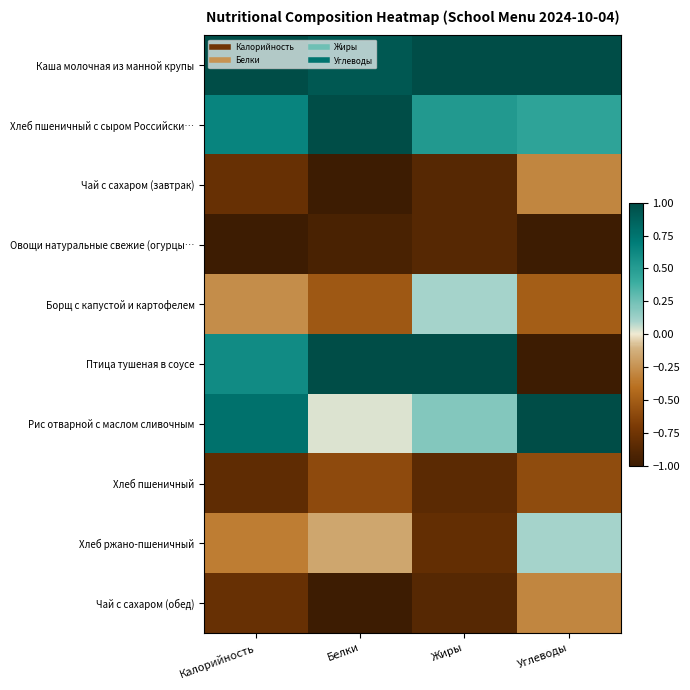

Reading left to right, extract all data points from this chart.

Каша молочная из манной крупы: Калорийность=1.0	Белки=0.9	Жиры=1.0	Углеводы=1.0
Хлеб пшеничный с сыром Российски…: Калорийность=0.6	Белки=1.0	Жиры=0.5	Углеводы=0.5
Чай с сахаром (завтрак): Калорийность=-0.8	Белки=-1.0	Жиры=-0.9	Углеводы=-0.3
Овощи натуральные свежие (огурцы…: Калорийность=-1.0	Белки=-0.9	Жиры=-0.9	Углеводы=-1.0
Борщ с капустой и картофелем: Калорийность=-0.3	Белки=-0.5	Жиры=0.1	Углеводы=-0.5
Птица тушеная в соусе: Калорийность=0.6	Белки=1.0	Жиры=1.0	Углеводы=-1.0
Рис отварной с маслом сливочным: Калорийность=0.8	Белки=0.0	Жиры=0.2	Углеводы=1.0
Хлеб пшеничный: Калорийность=-0.8	Белки=-0.6	Жиры=-0.8	Углеводы=-0.6
Хлеб ржано-пшеничный: Калорийность=-0.3	Белки=-0.2	Жиры=-0.8	Углеводы=0.1
Чай с сахаром (обед): Калорийность=-0.8	Белки=-1.0	Жиры=-0.9	Углеводы=-0.3